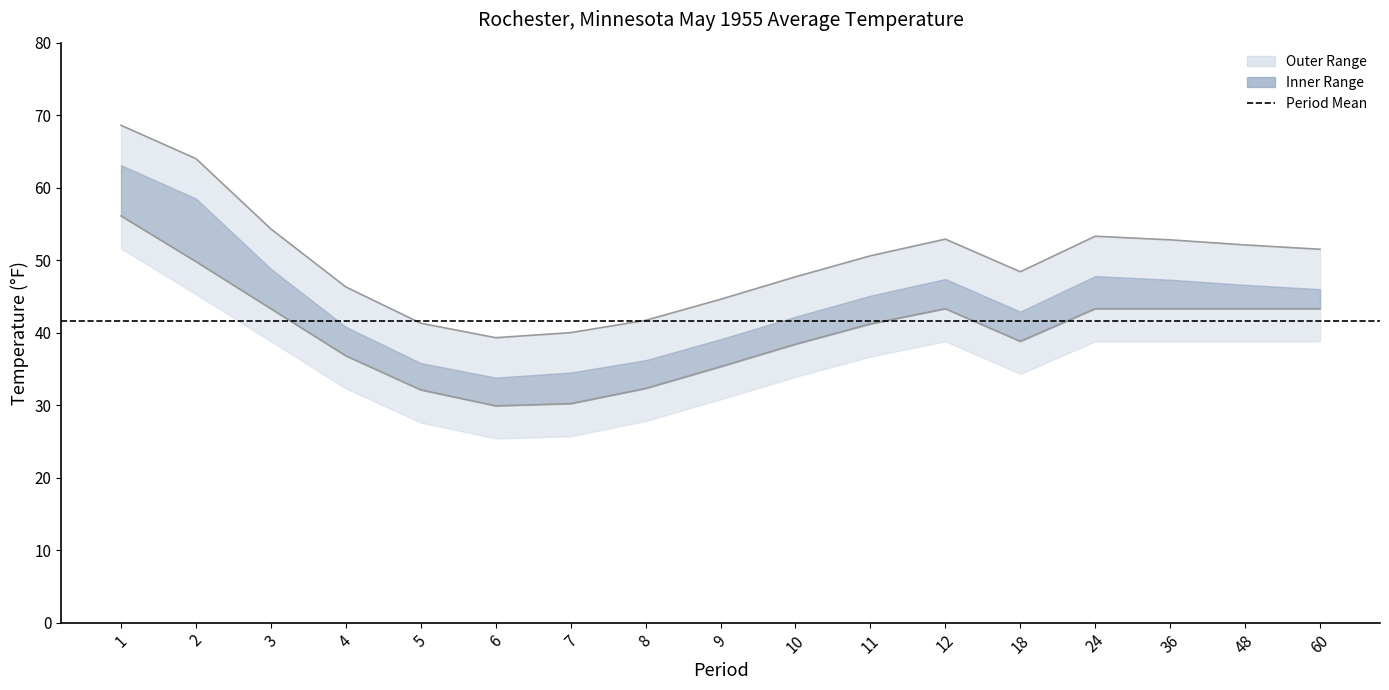

How many lines are shown in the chart?

2